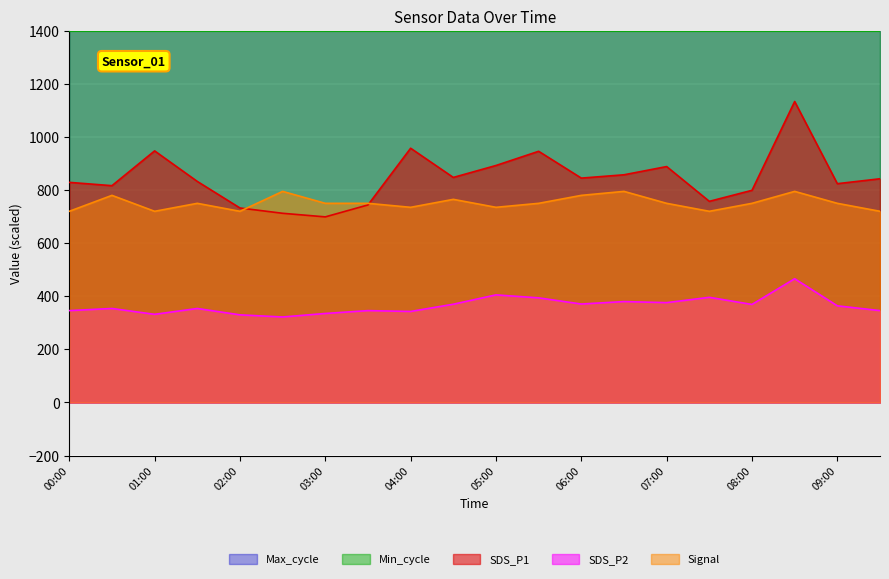

Reading right to left, transcribe all the data shown in this chart.

SDS_P1: 842.5	824.0	1133.5	799.0	757.5	888.5	857.5	845.0	946.0	892.5	847.5	957.5	744.0	699.0	712.5	732.5	832.5	947.5	816.5	829.0
SDS_P2: 346.0	364.0	466.0	369.2	396.0	376.0	380.0	370.8	394.0	405.2	370.0	342.8	346.0	335.2	322.0	330.0	354.0	332.0	354.0	346.0
Max_cycle: 1426.3	1439.6	1405.1	1406.2	1403.2	1435.6	1402.3	1402.1	1401.8	1404.6	1404.3	1402.5	1402.7	1402.1	1405.6	1402.4	1432.6	1402.2	1403.0	1402.4
Signal: 720.0	750.0	795.0	750.0	720.0	750.0	795.0	780.0	750.0	735.0	765.0	735.0	750.0	750.0	795.0	720.0	750.0	720.0	780.0	720.0